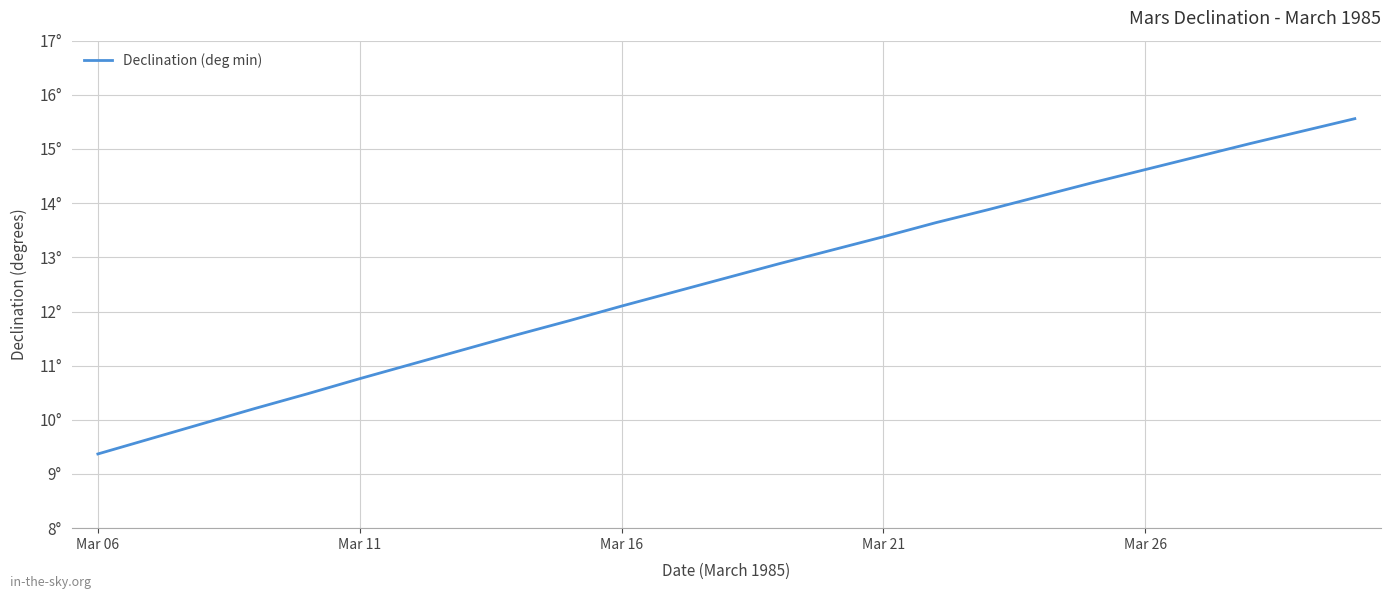

True or false: there are more than 2 points higher than both neighbors.

False